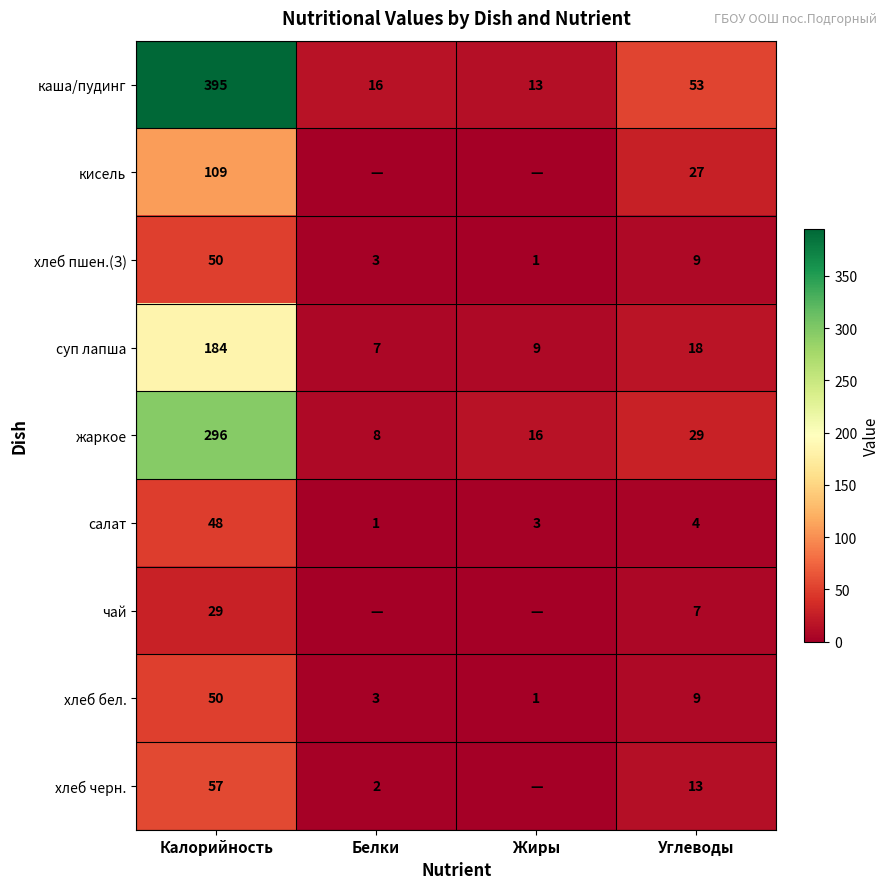

List the labels in order of суп лапша value, smallest first.

Белки, Жиры, Углеводы, Калорийность